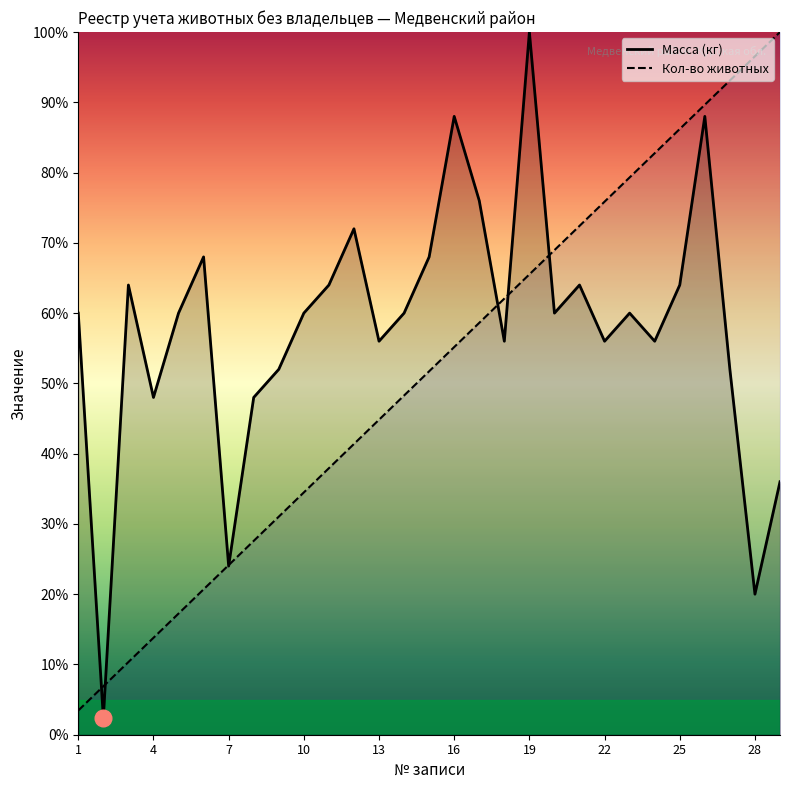

At how many categories does at least one series exceed 67?

16